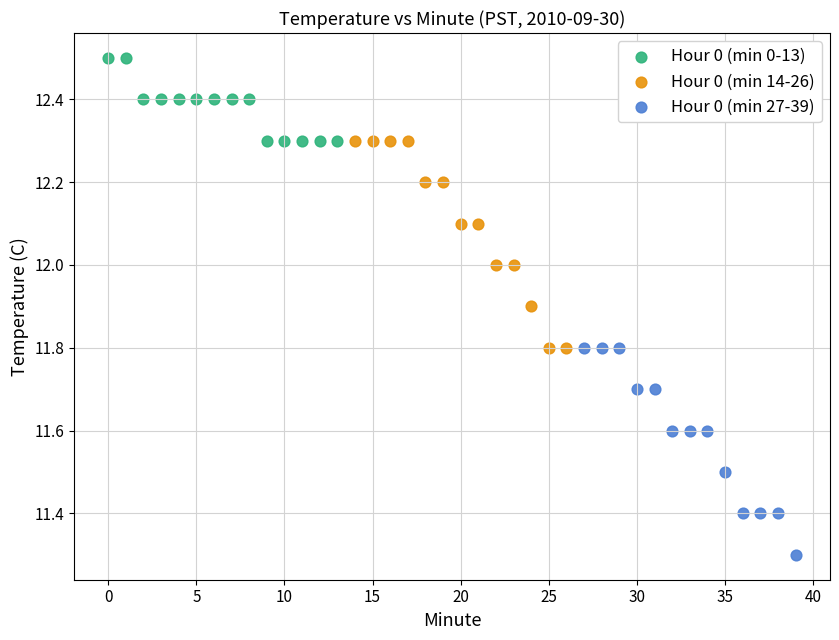

Which series reaches the maximum Y coordinate?

Hour 0 (min 0-13)